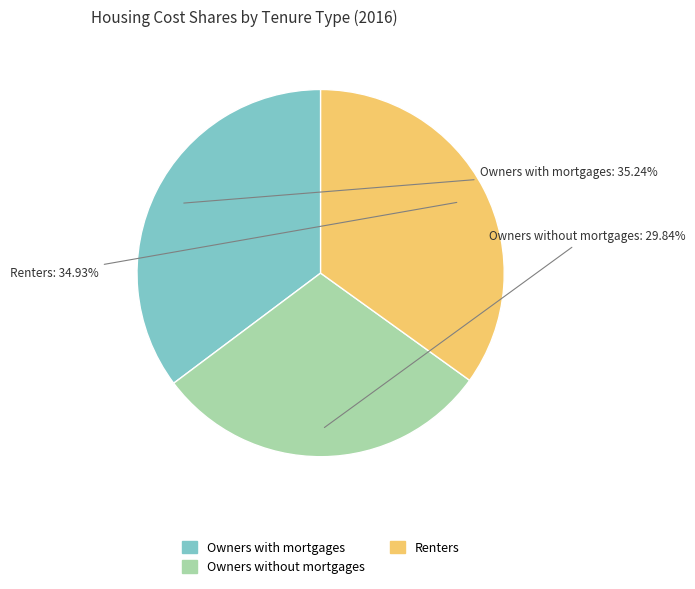

What is the ratio of the value at Owners without mortgages to the value at Renters?

0.9